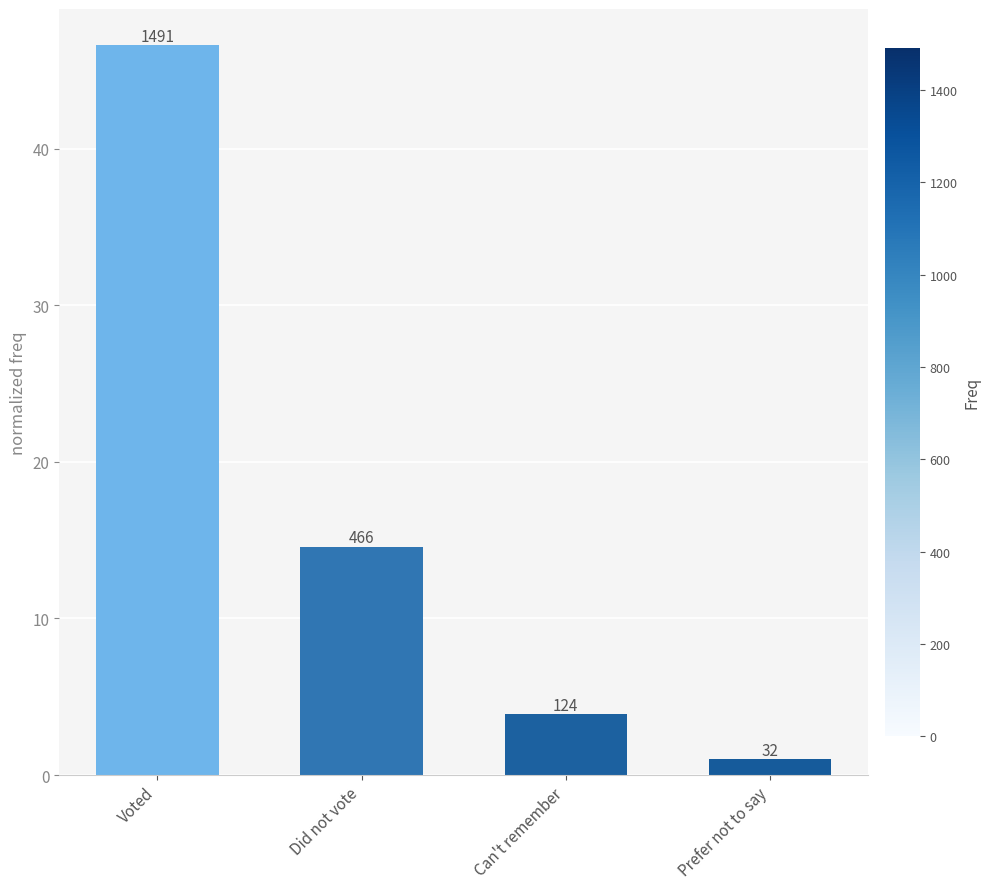

How many distinct data groups are displayed?

1